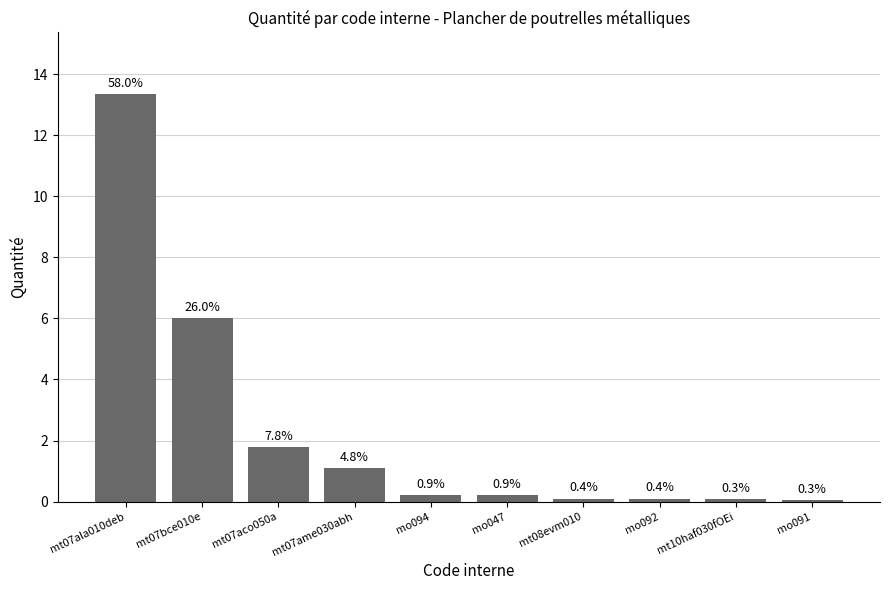

The chart shows a value of 0.0 at mt08evm010. True or false?

False